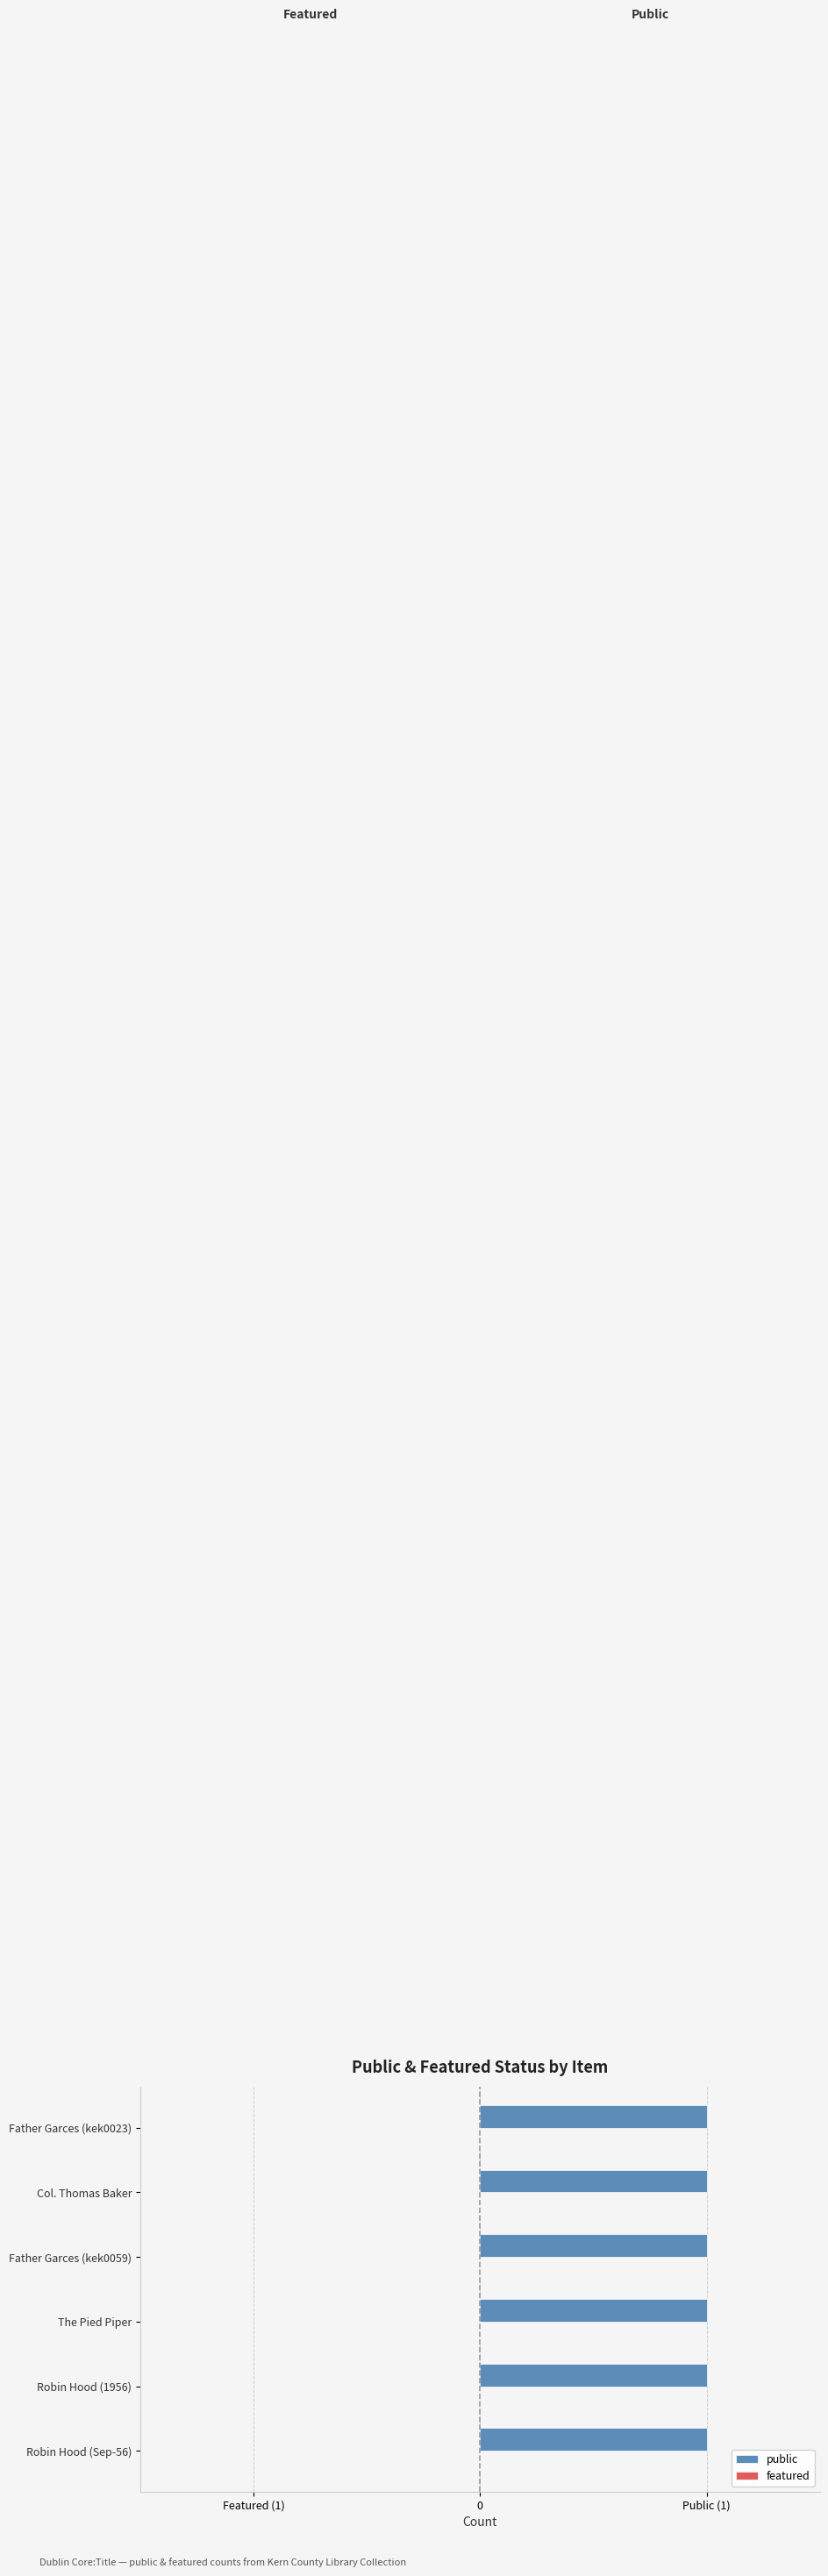

List the series in order of their peak value, highest first.

public, featured